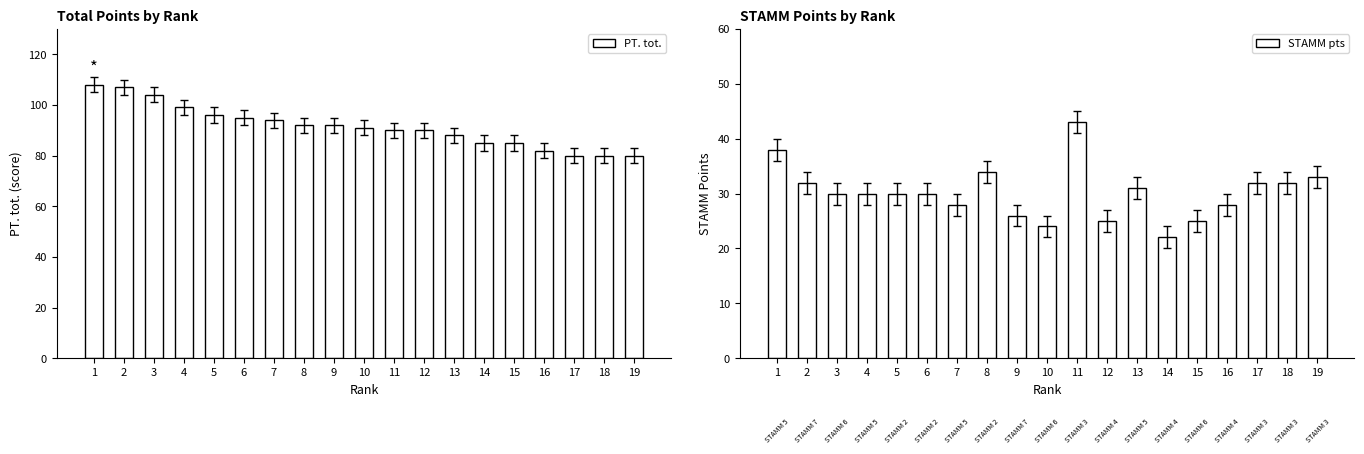

What is the value of the PT. tot. bar at the 1st from the left?

108